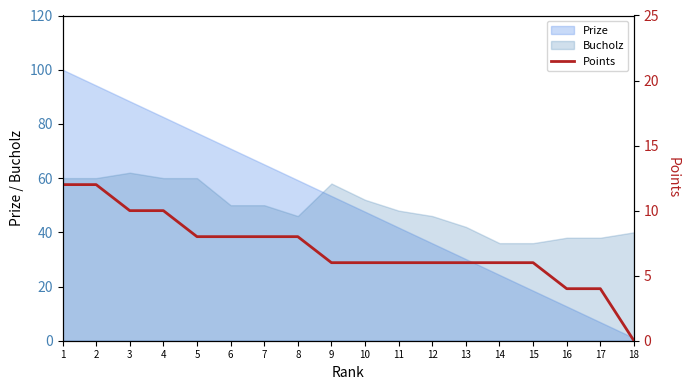

At which category does the chart reach its peak across all series?

1